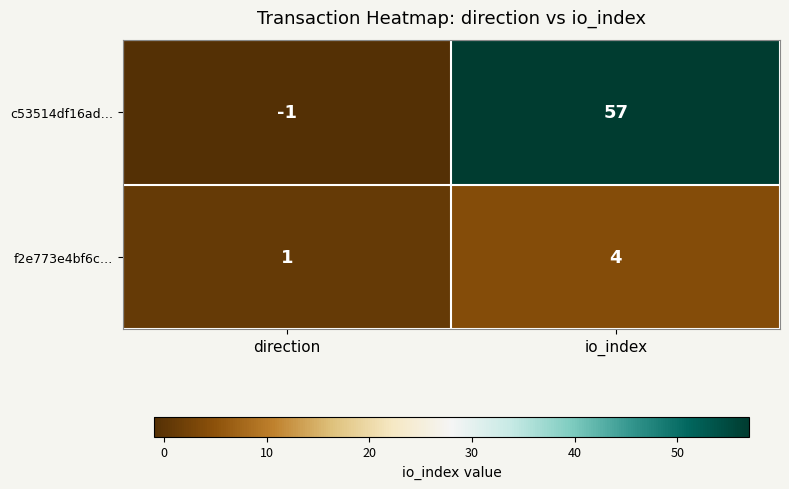

What is the spread (max minus min) of values at io_index?

53